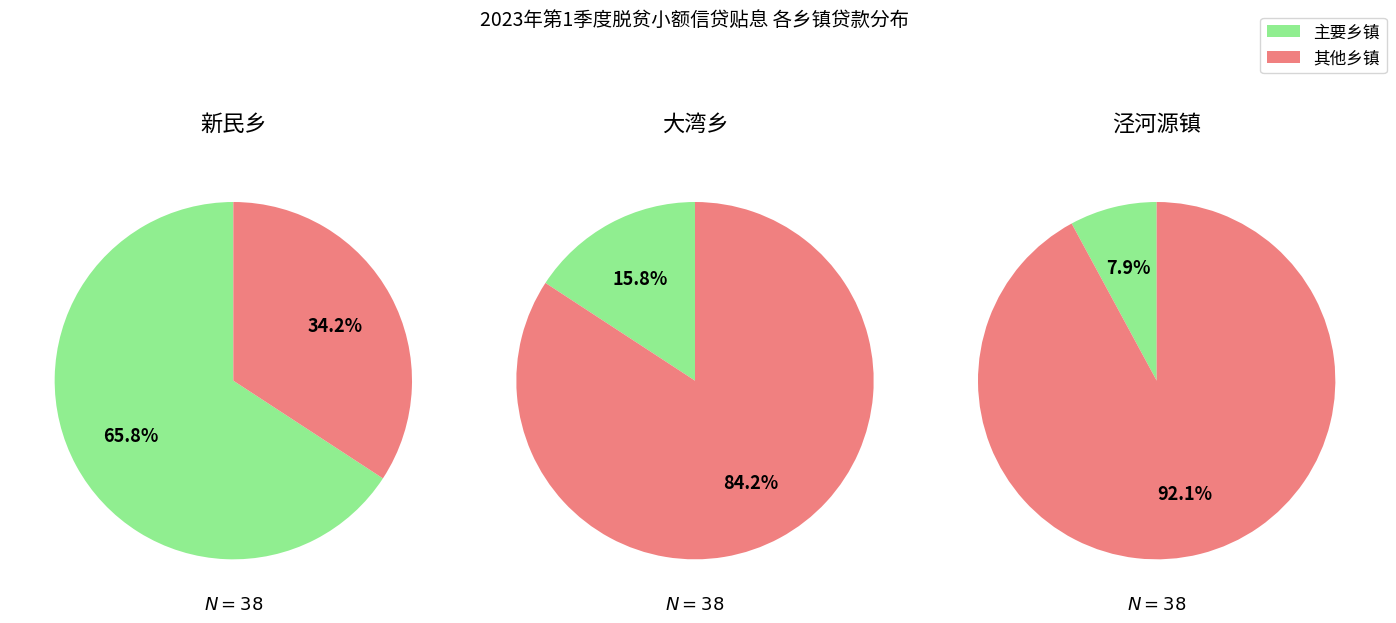

Is it true that 1 is 3% of the pie?

True